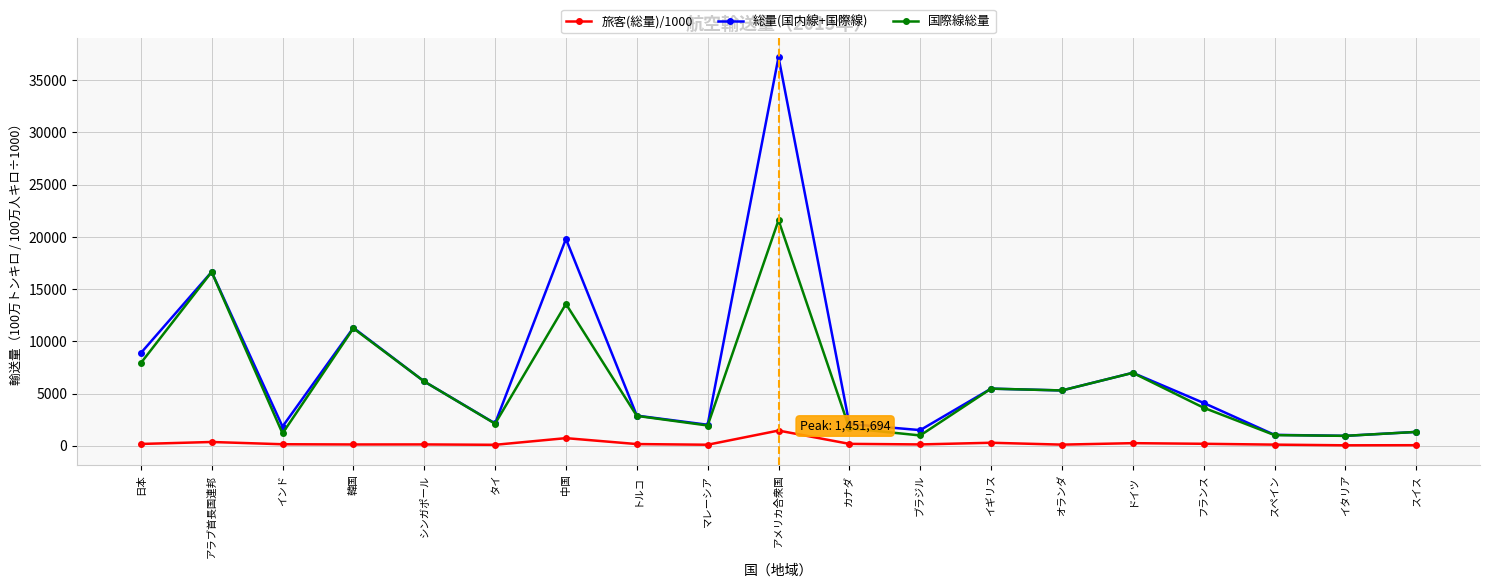

True or false: 旅客(総量)/1000 and 総量(国内線+国際線) cross at least once.

False